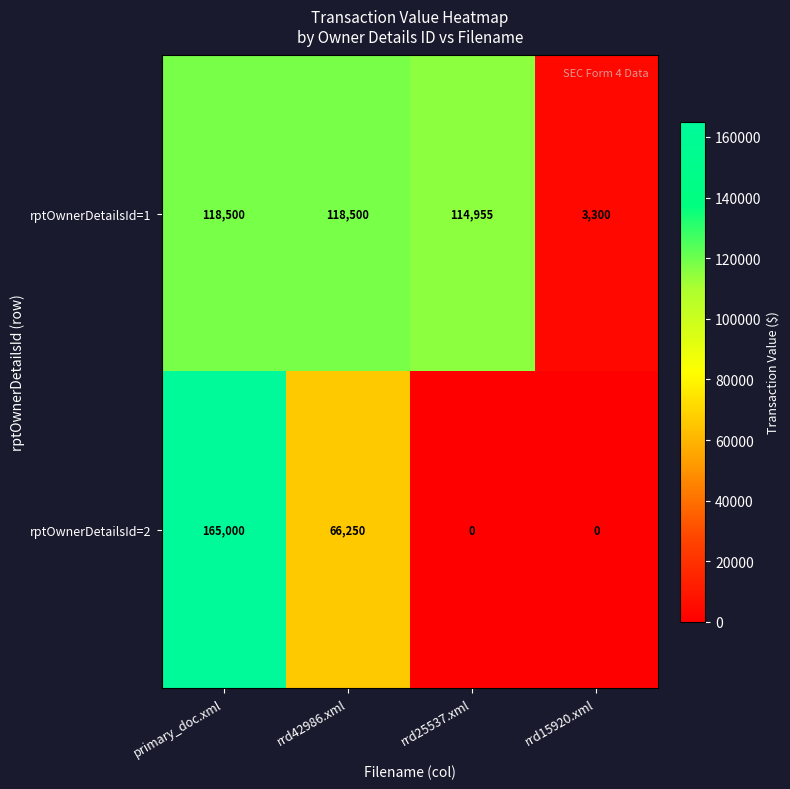

What is the maximum value shown in the chart?

165000